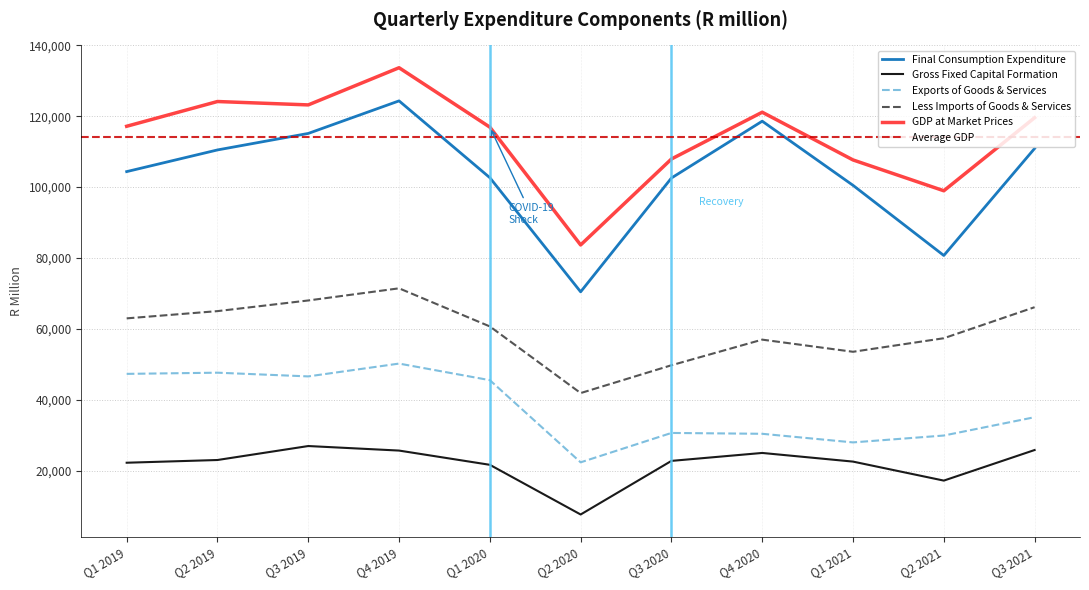

Is the value of Less Imports of Goods & Services at Q4 2019 greater than the value of GDP at Market Prices at Q3 2020?

No